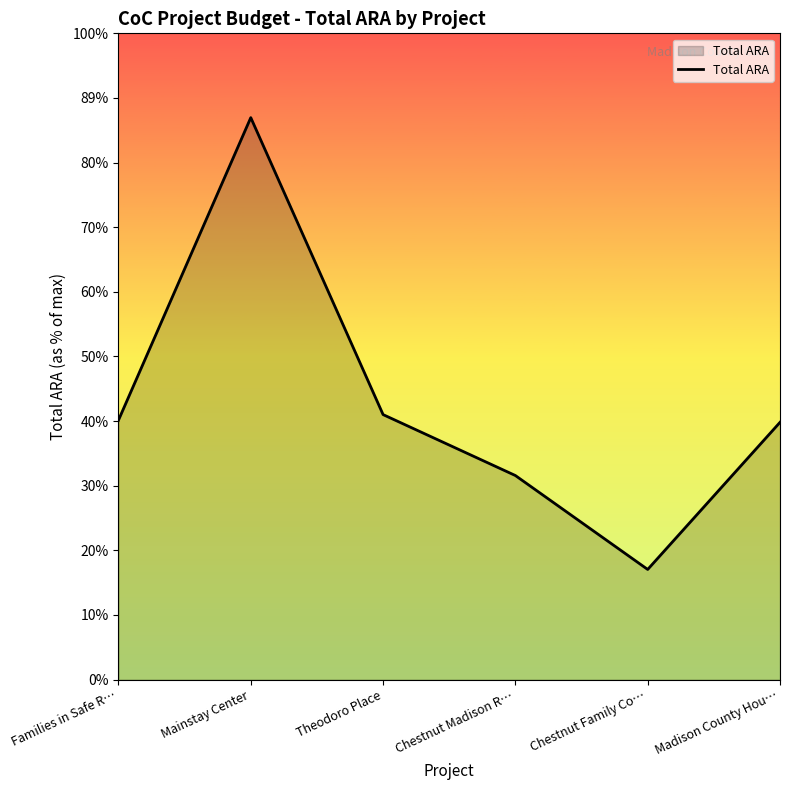

Which has a higher value, Families in Safe R… or Theodoro Place?

Theodoro Place